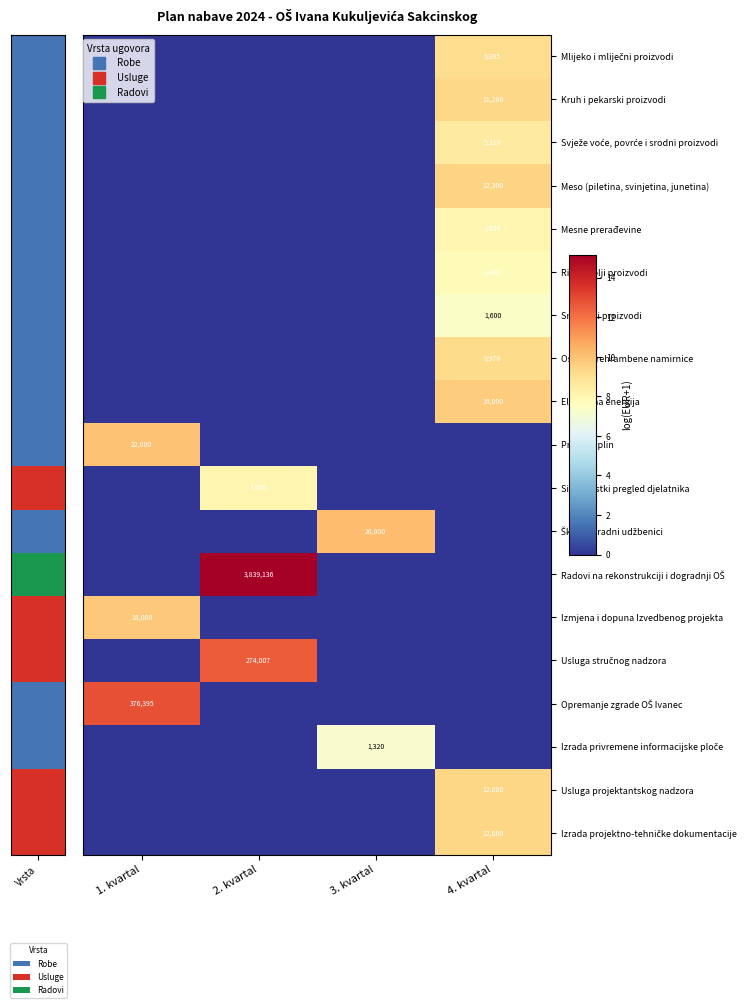

Which series has the widest spread of values?

Radovi na rekonstrukciji i dogradnji OŠ